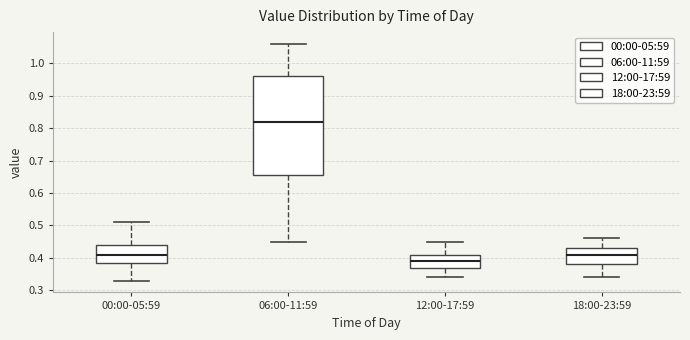

Reading left to right, read every box against the y-axis: the position of its median line, the range the box covers, and the ends of its whiskers. The values are not printed on the chart, so give them approximately, as read against the axis.

00:00-05:59: median 0.41, box 0.39 to 0.44, whiskers 0.33 to 0.51
06:00-11:59: median 0.82, box 0.66 to 0.96, whiskers 0.45 to 1.06
12:00-17:59: median 0.39, box 0.37 to 0.41, whiskers 0.34 to 0.45
18:00-23:59: median 0.41, box 0.38 to 0.43, whiskers 0.34 to 0.46